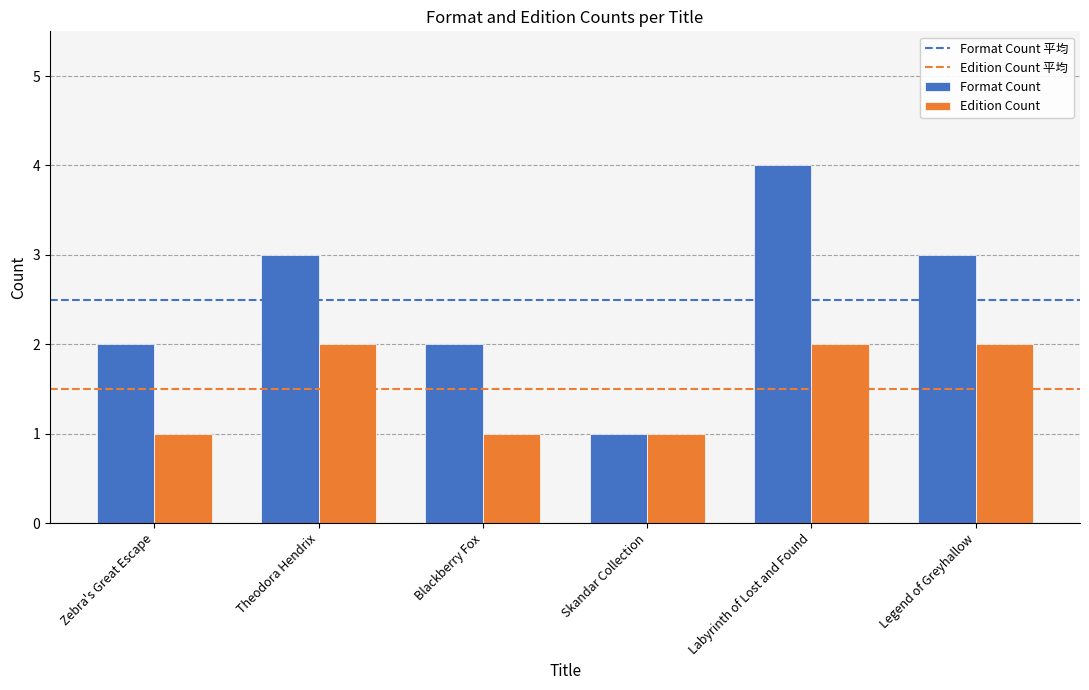

Read the Format Count value at Legend of Greyhallow.

3